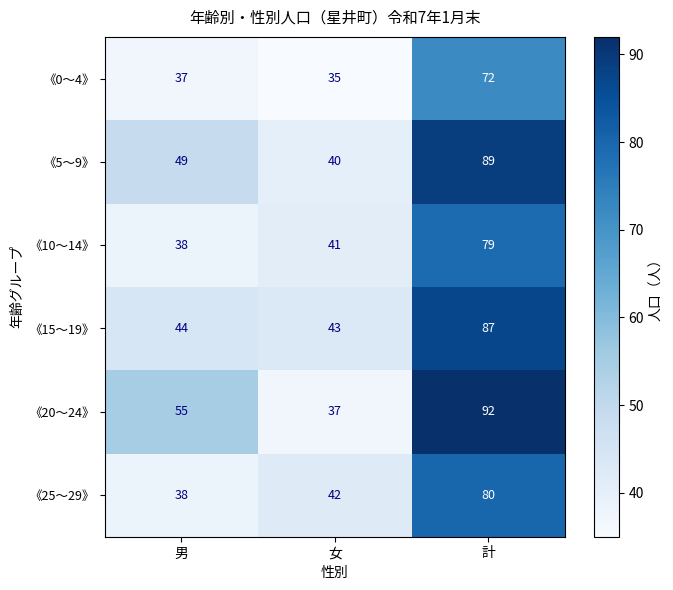

At which category is the sum across all series the highest?

計